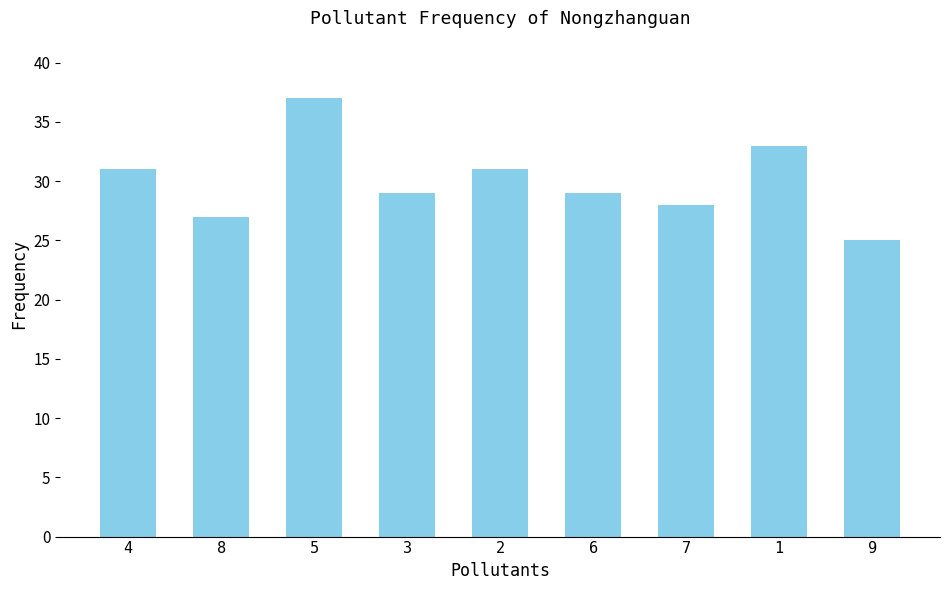

What position from the right is 3?

6